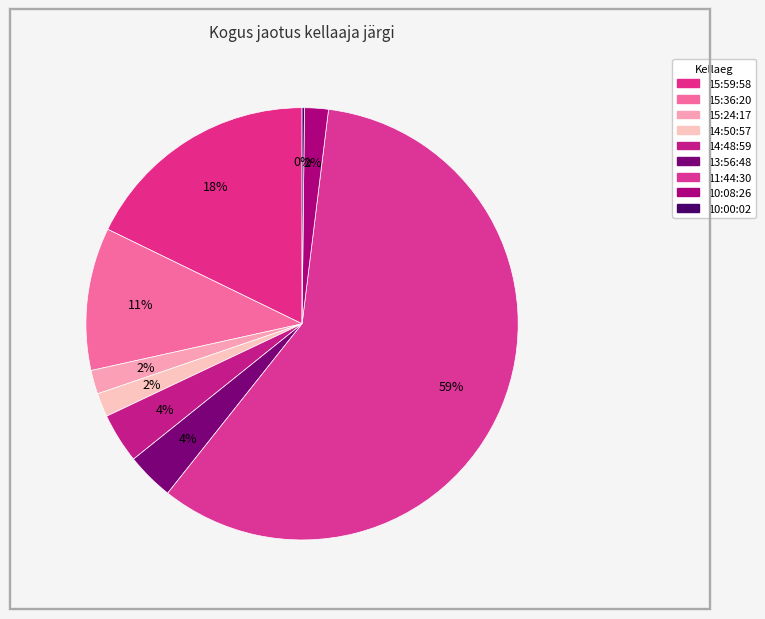

Does 15:24:17 represent more than half of the total?

No